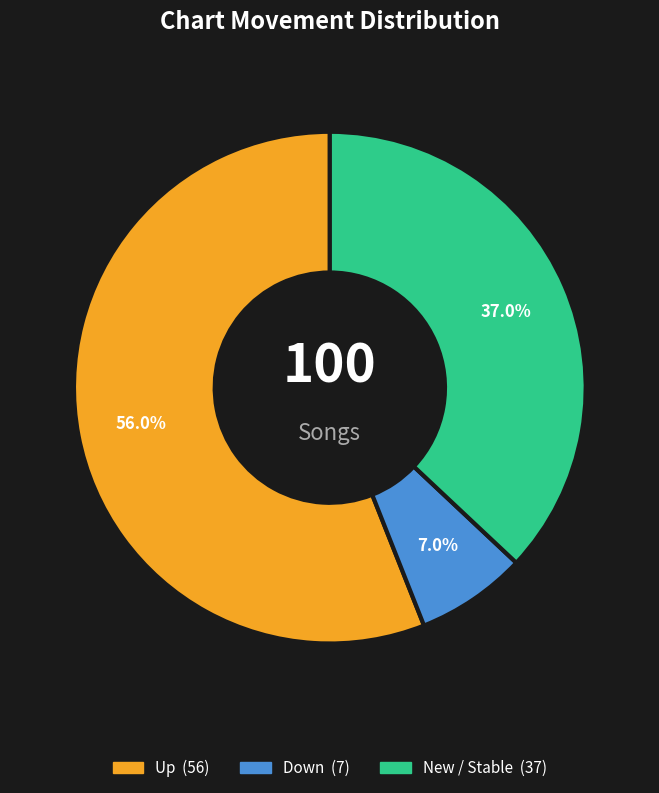

How many slices are in this pie chart?

3